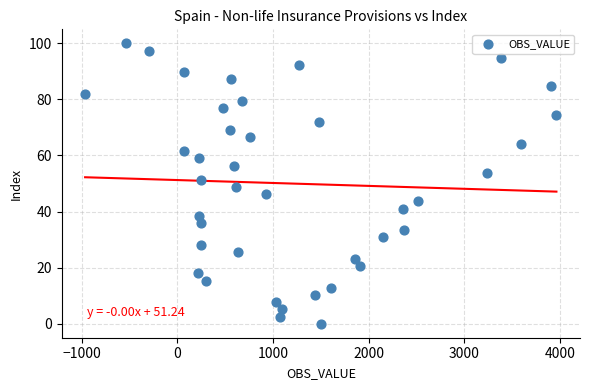

What is the range of Y values (max minus min)?

100.0